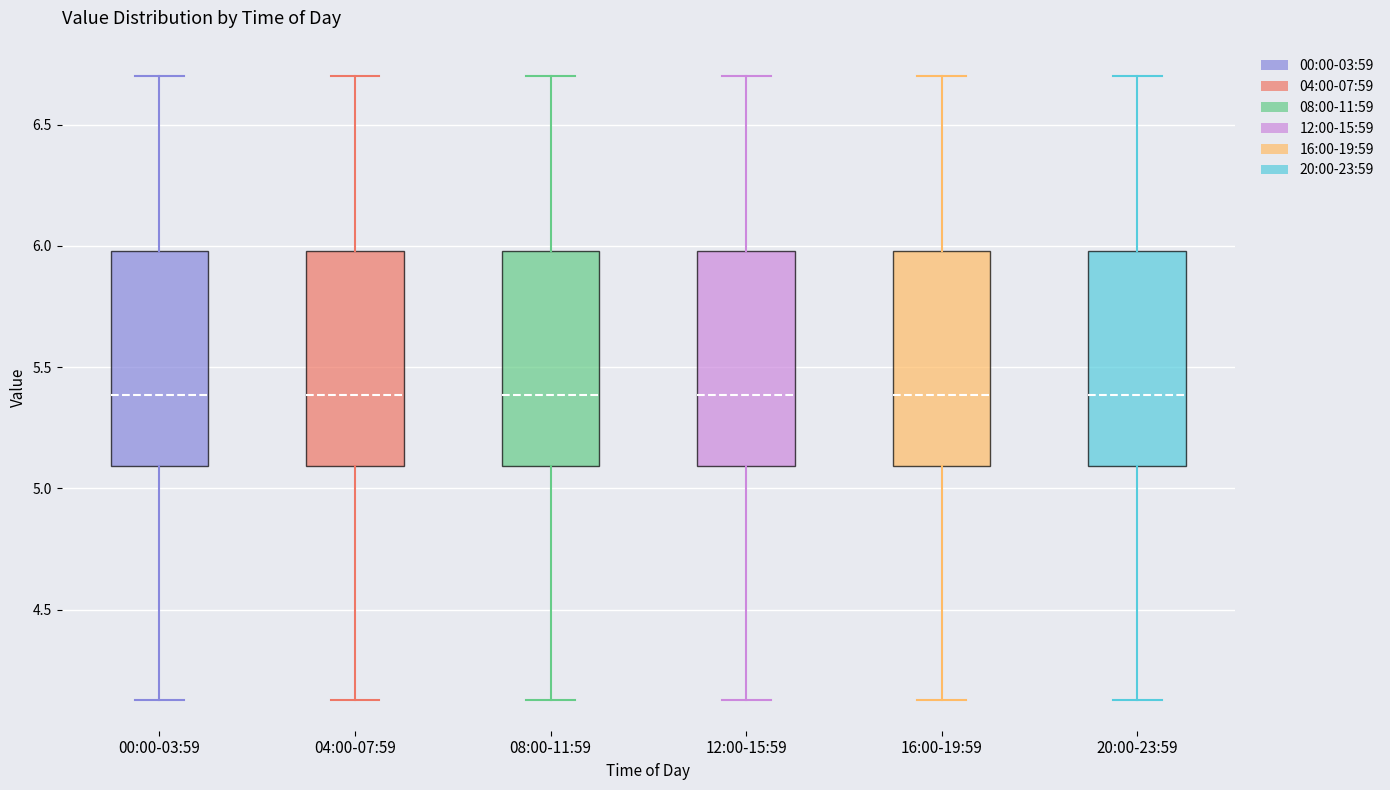

Reading left to right, transcribe this box plot: for each box, give where its median line is, the range the box spans, and where its two whiskers end, as read against the y-axis. The values are not printed on the chart, so give them approximately, as read against the axis.

00:00-03:59: median 5.40, box 5.10 to 6.00, whiskers 4.15 to 6.70
04:00-07:59: median 5.40, box 5.10 to 6.00, whiskers 4.15 to 6.70
08:00-11:59: median 5.40, box 5.10 to 6.00, whiskers 4.15 to 6.70
12:00-15:59: median 5.40, box 5.10 to 6.00, whiskers 4.15 to 6.70
16:00-19:59: median 5.40, box 5.10 to 6.00, whiskers 4.15 to 6.70
20:00-23:59: median 5.40, box 5.10 to 6.00, whiskers 4.15 to 6.70